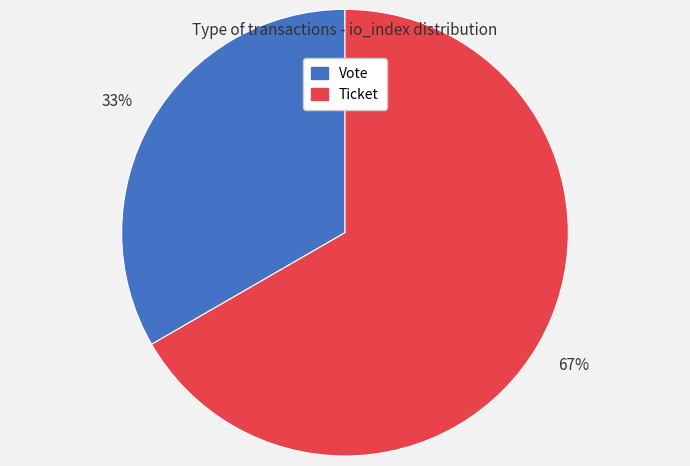

The Ticket slice represents 54% of the pie. True or false?

False